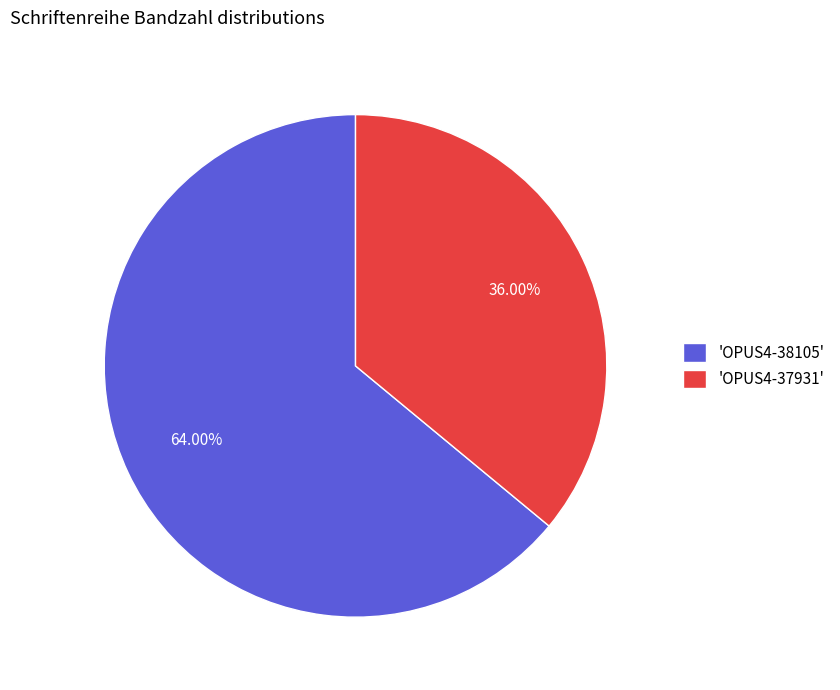

How many segments does this pie chart have?

2